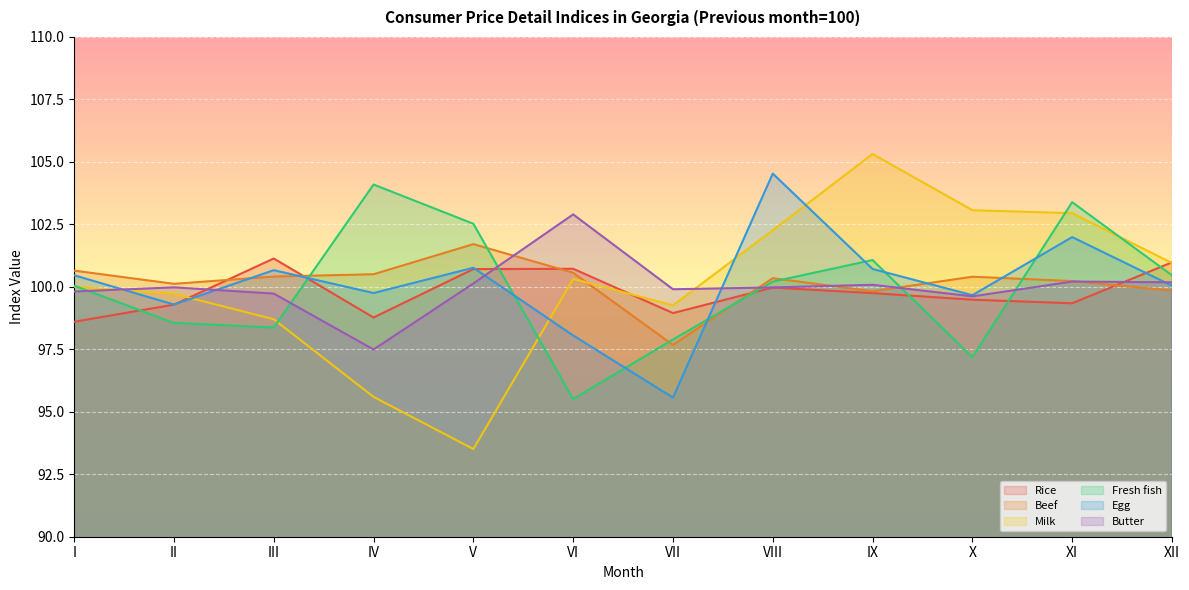

What is the value of the Rice point at the 12th from the left?

101.0